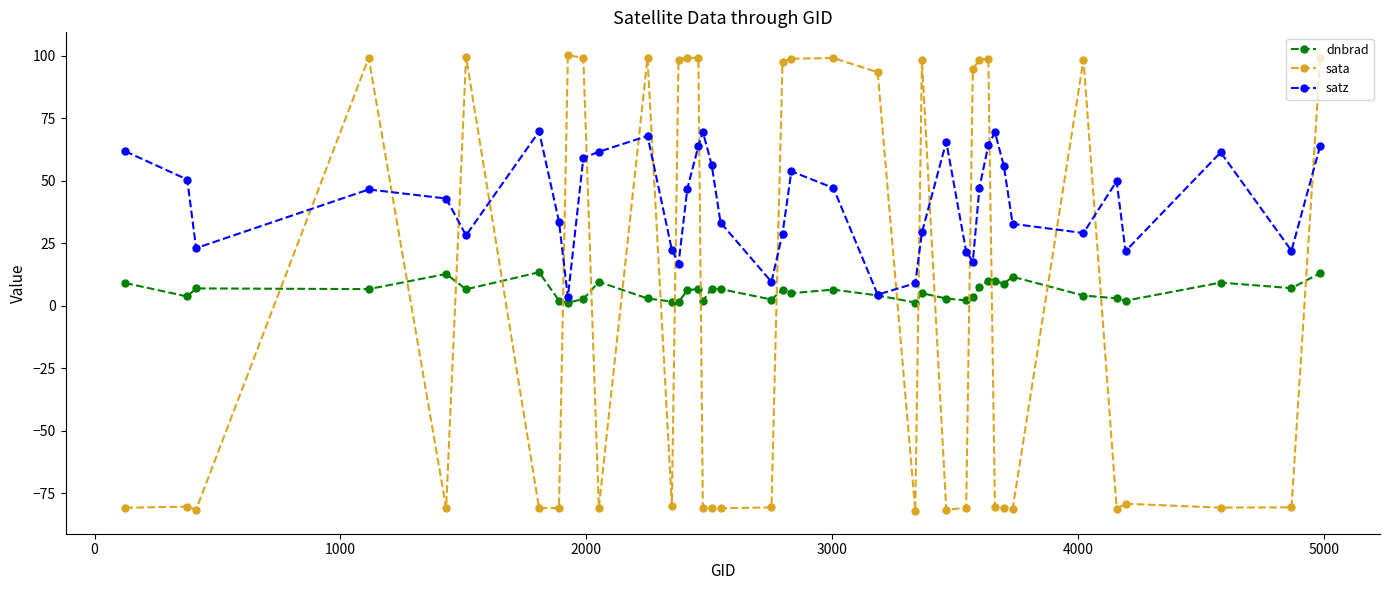

How many data points does each series have?

40